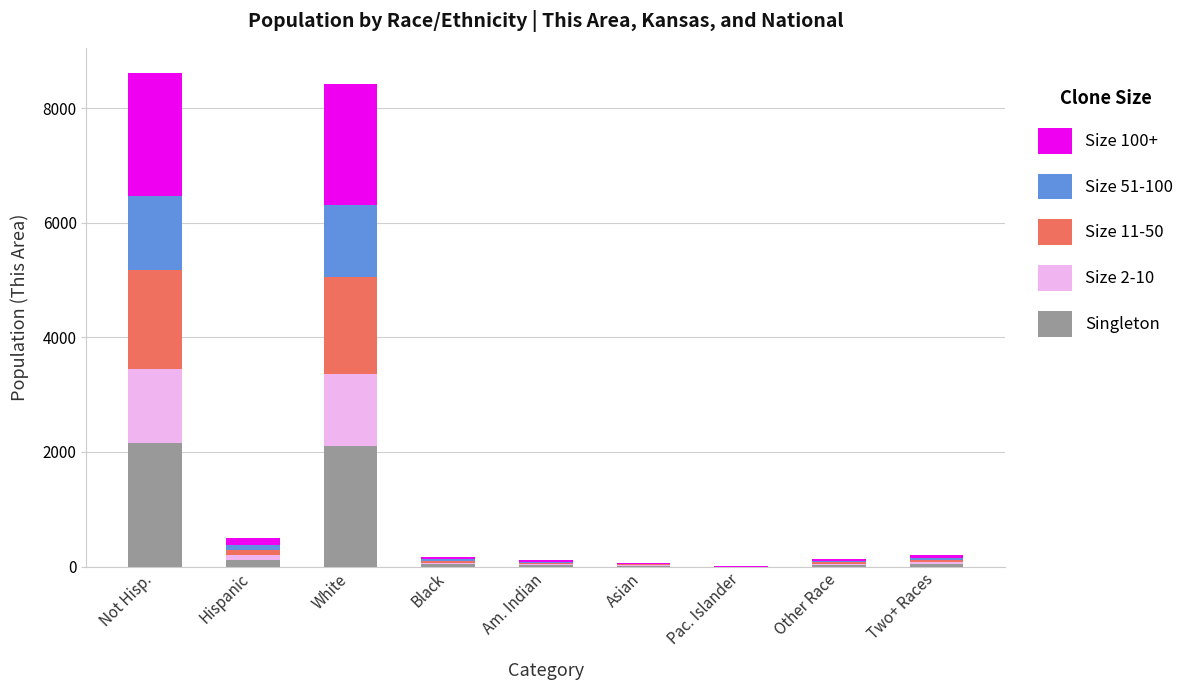

What are all the series names shown in the legend?

Size 100+, Size 51-100, Size 11-50, Size 2-10, Singleton